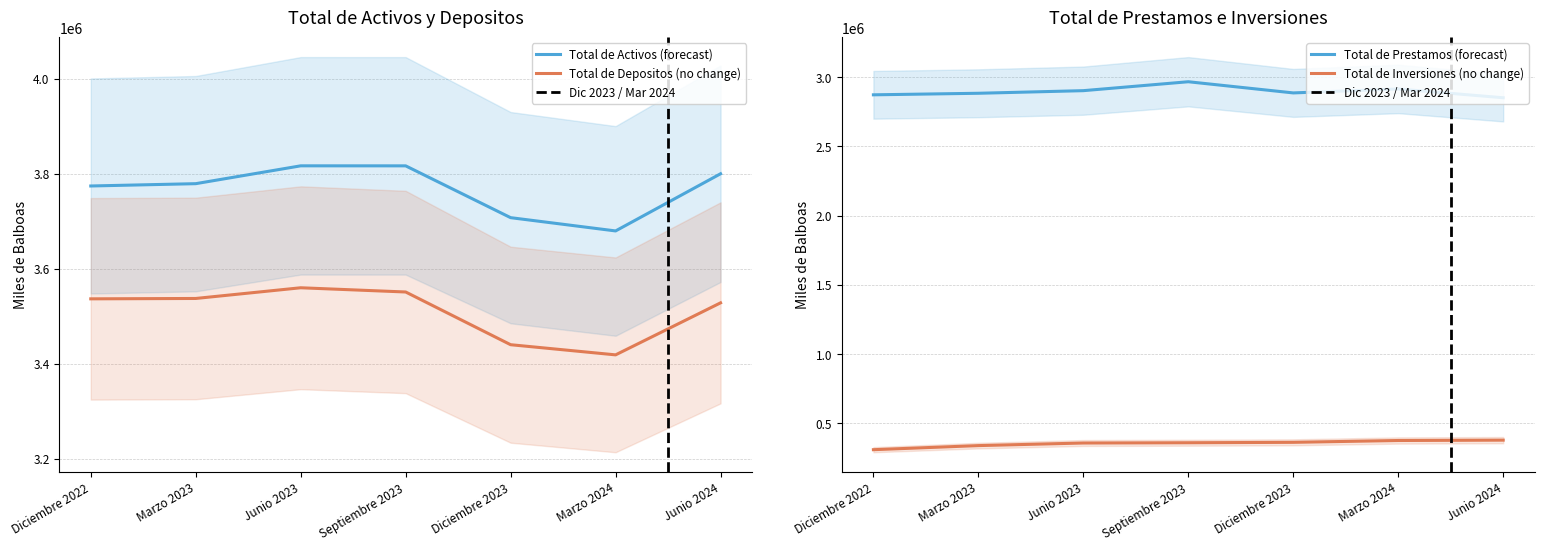

Is it true that TOTAL DE INVERSIONES equals 73190.2 at Junio 2023?

False